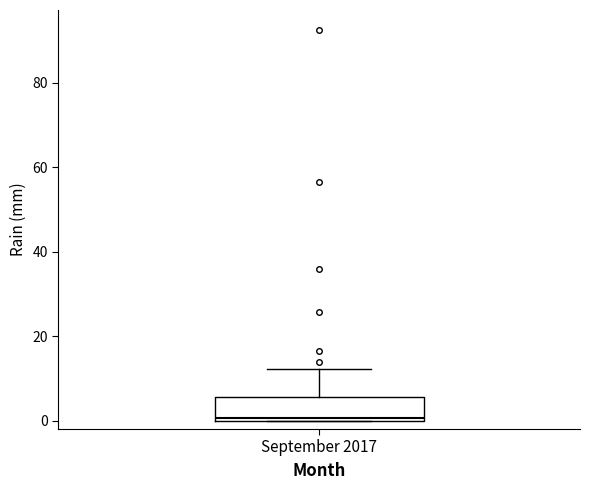

Transcribe this box plot: give where the median line is, the range the box spans, and where the two whiskers end, as read against the y-axis. The values are not printed on the chart, so give them approximately, as read against the axis.

median 0, box 0 to 6, whiskers 0 to 12